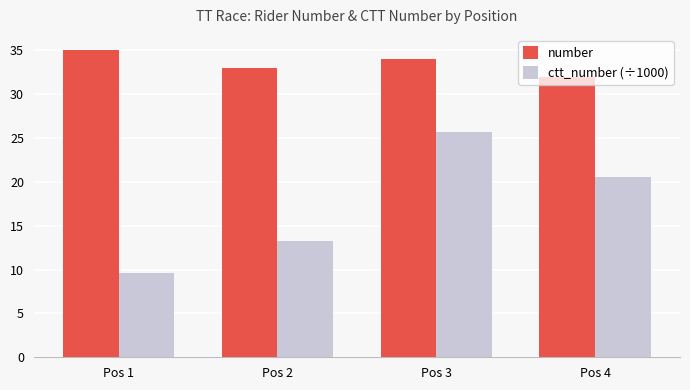

How many bars are there in each group?

2